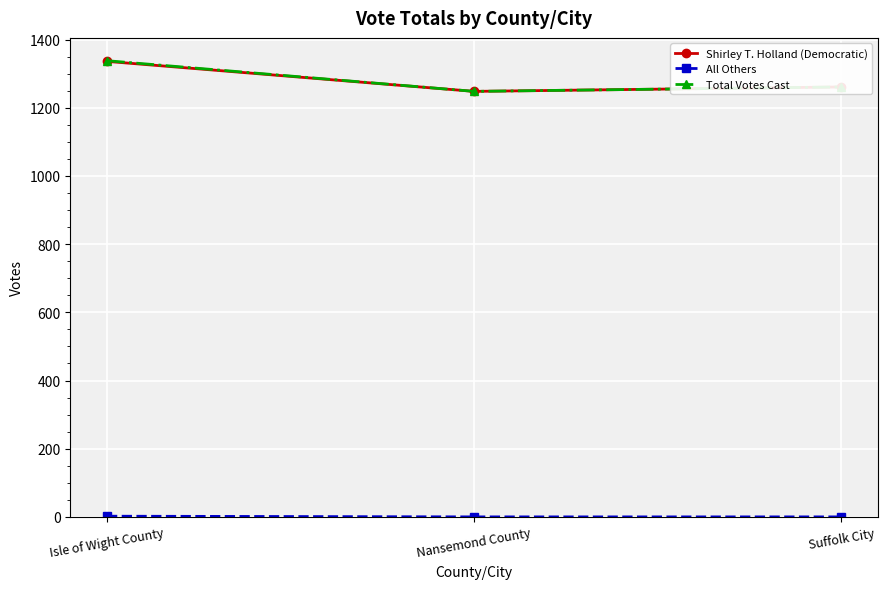

At how many categories does at least one series exceed 1047?

3